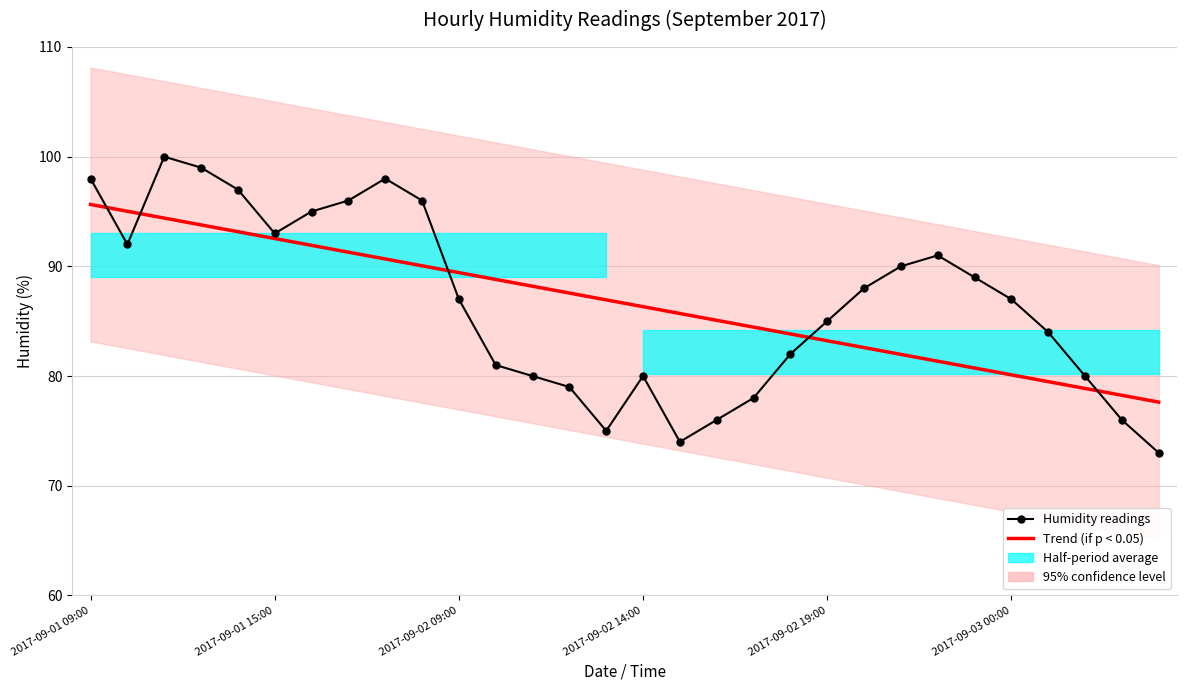

True or false: Humidity readings has a value of 54.6 at 2017-09-02 19:00.

False